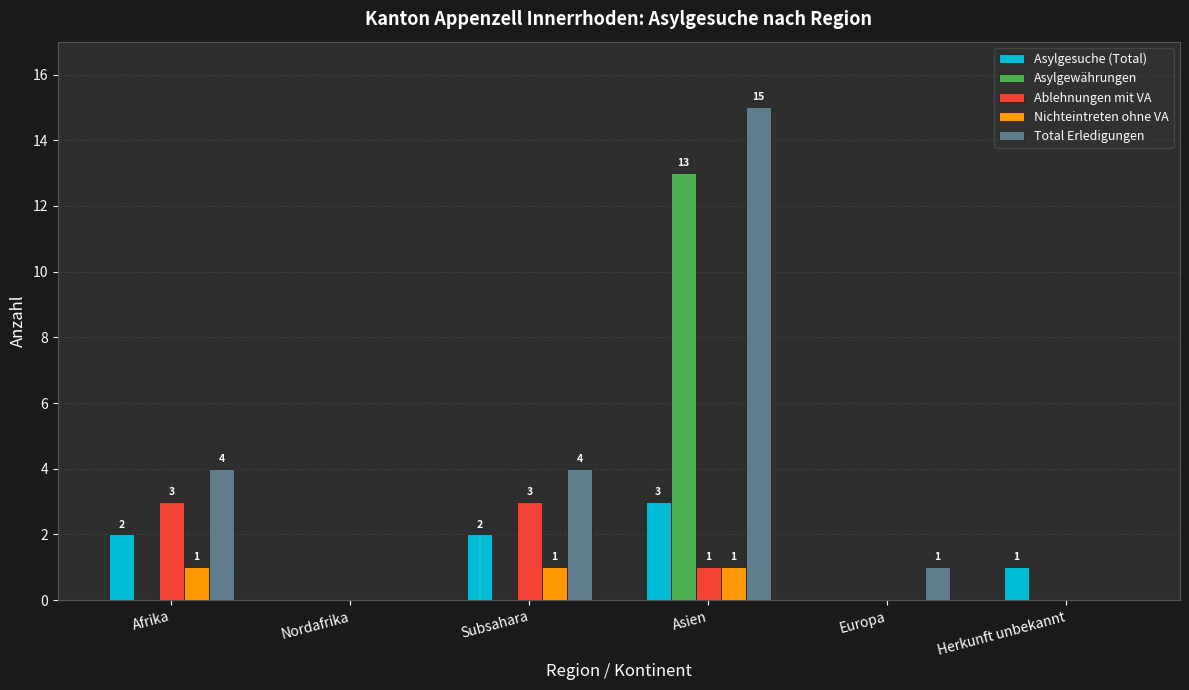

Is the value of Asylgesuche (Total) at Afrika greater than the value of Ablehnungen mit VA at Subsahara?

No